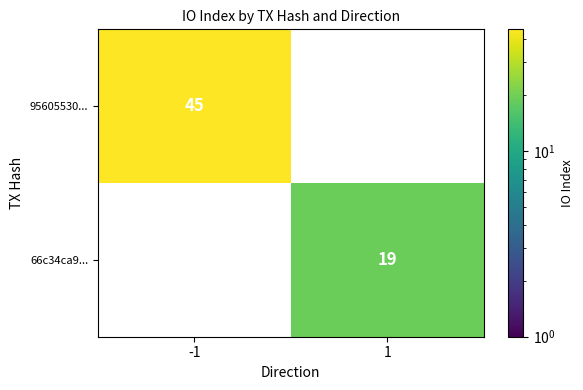

Is it true that 66c34ca9... equals 11 at 1?

False